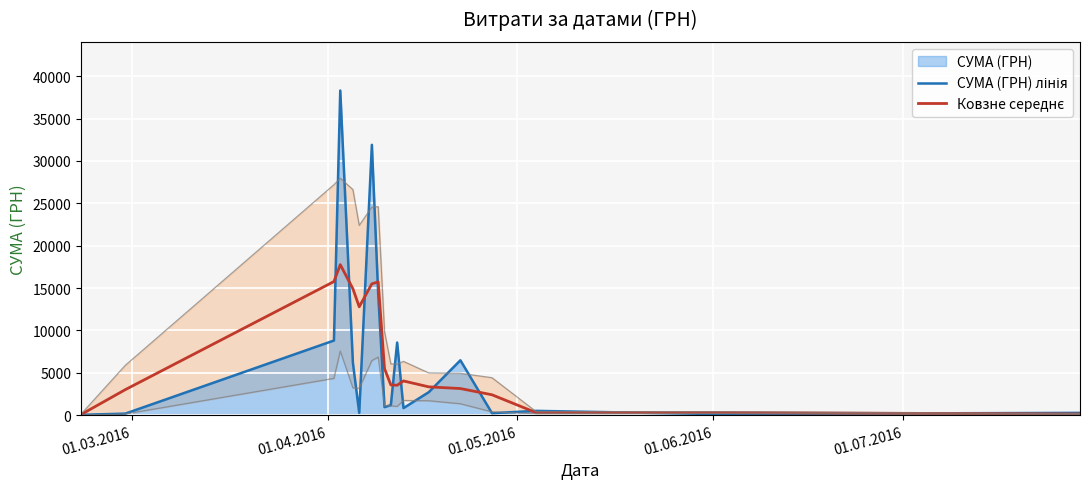

What is the value of the Ковзне середнє point at the 15th from the left?

2402.8